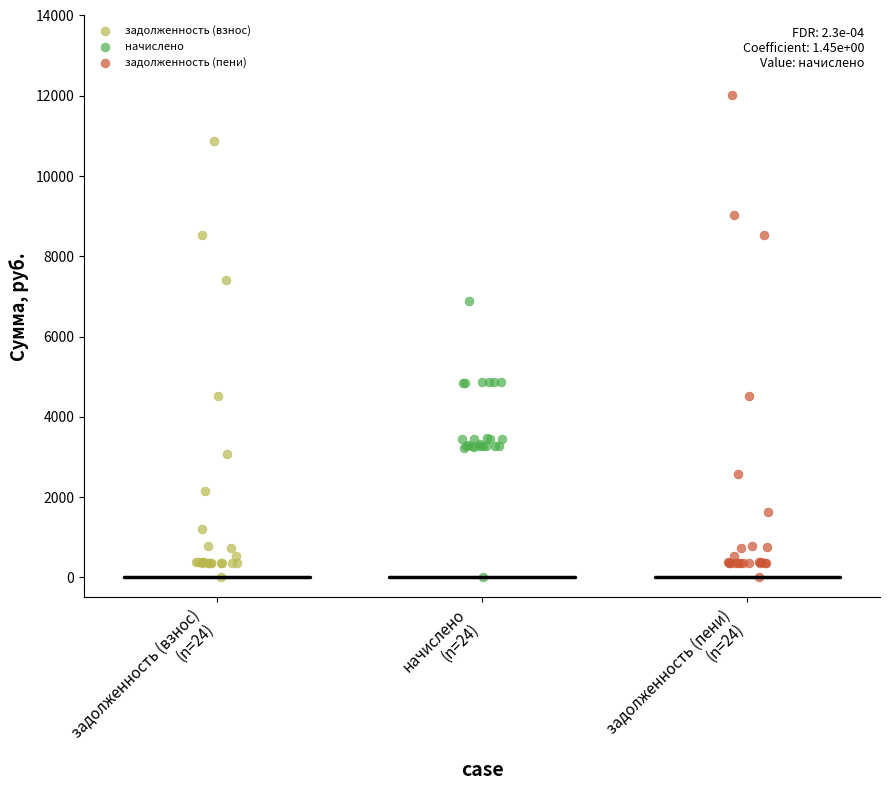

Which series has the widest spread of Y values?

задолженность (пени)